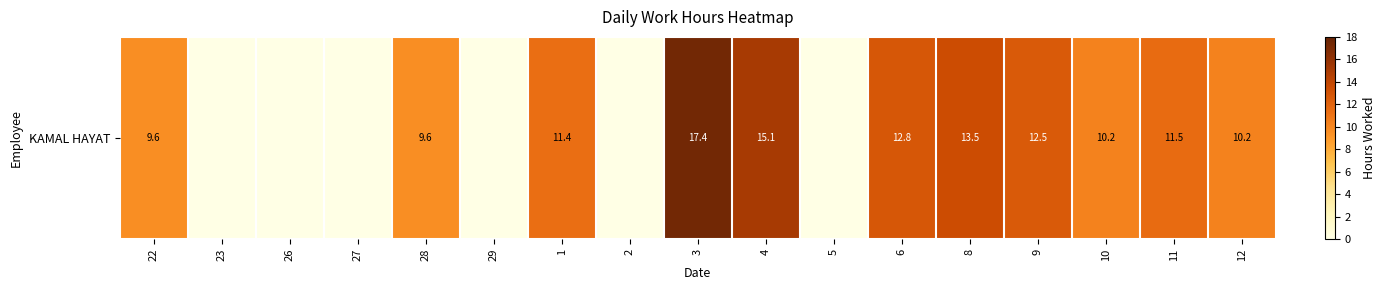

The value at 2 is 0.0. True or false?

True